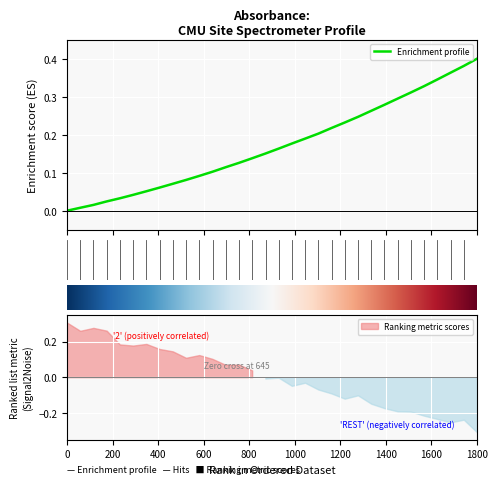

The chart shows a value of 0.0 at 220.3533. True or false?

False